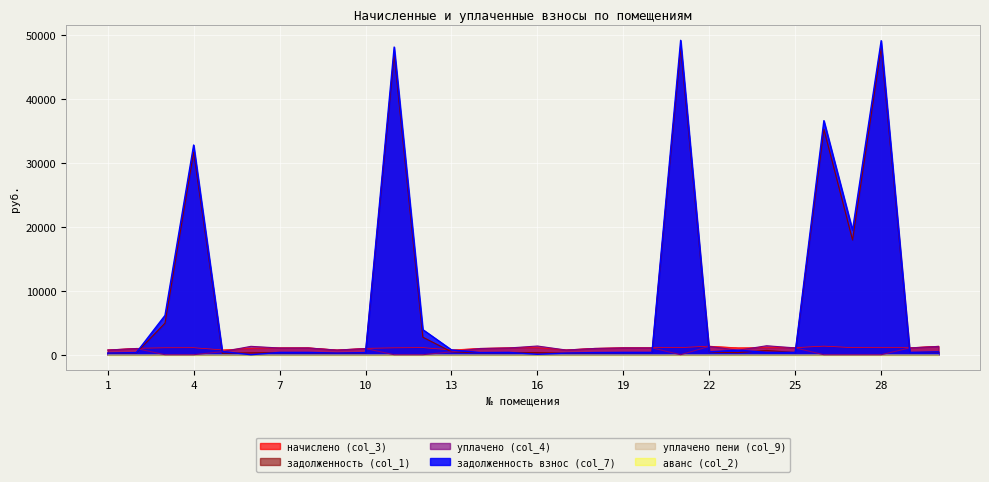

How many values in the начислено (col_3) series are below 1091?

15